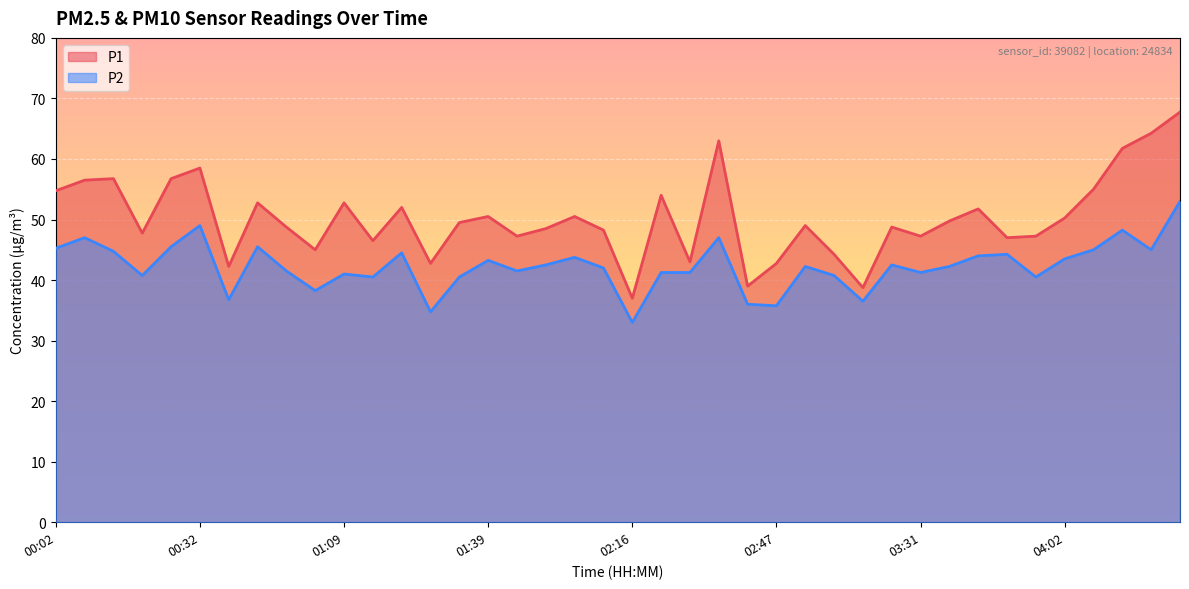

What value does the P1 series have at 03:44?

51.8